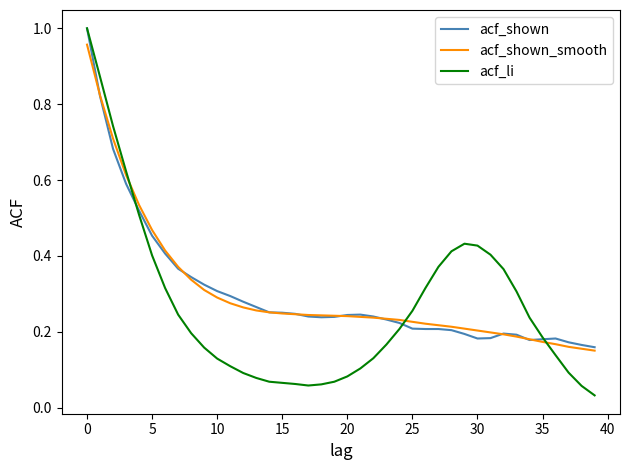

Which series has the largest range (max minus min)?

acf_li